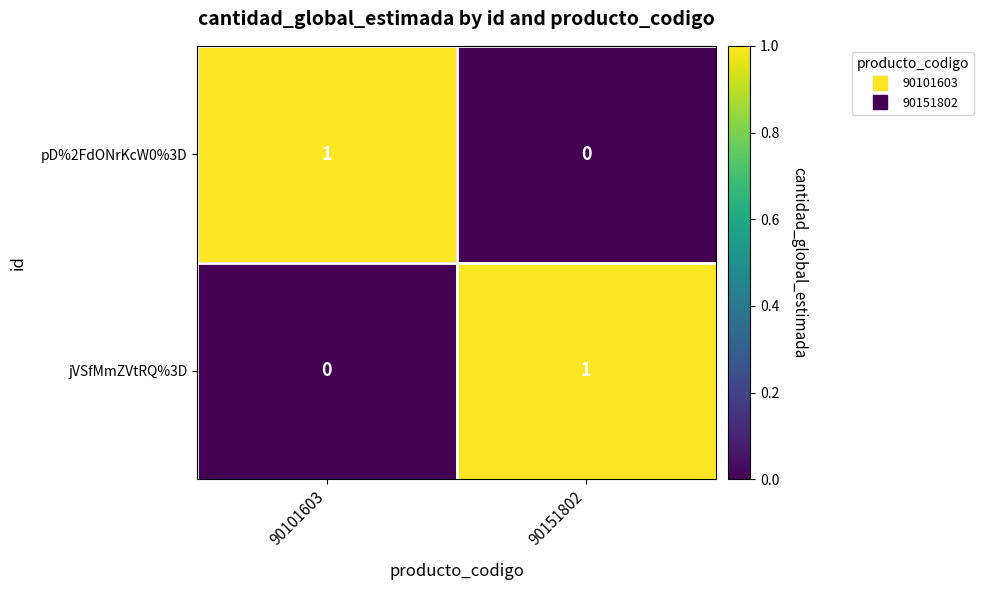

What is the difference between the highest and lowest values at 90101603?

1